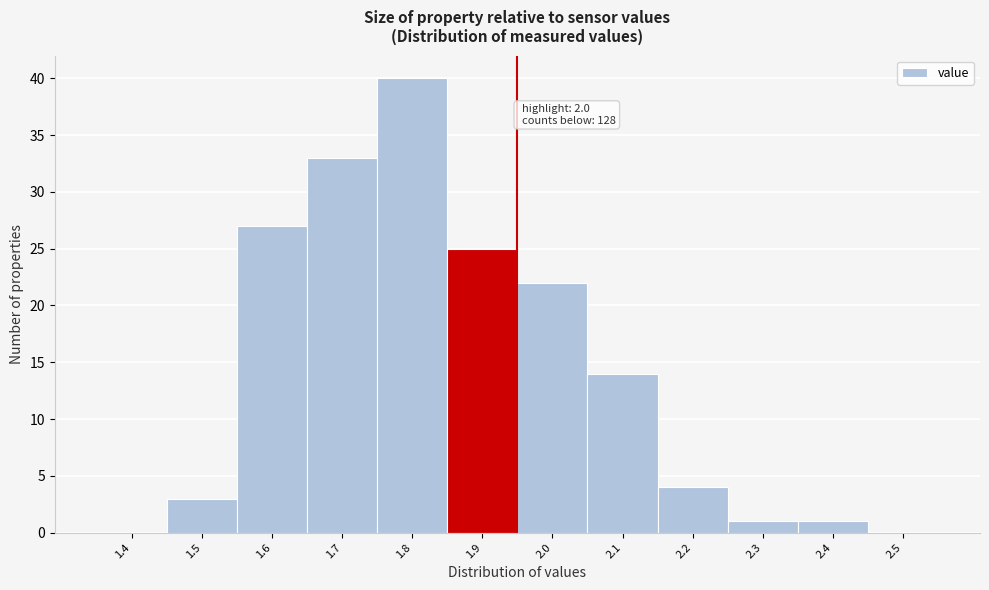

Reading right to left, transcribe all the data shown in this chart.

2.5=0	2.4=1	2.3=1	2.2=4	2.1=14	2.0=22	1.9=25	1.8=40	1.7=33	1.6=27	1.5=3	1.4=0